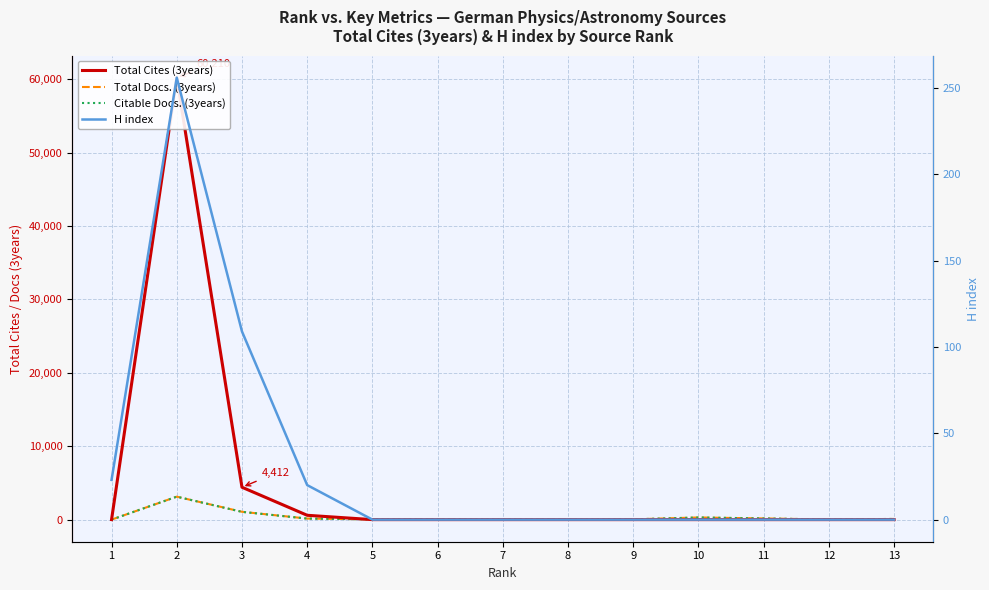

What is the total value across all series at 12?

33